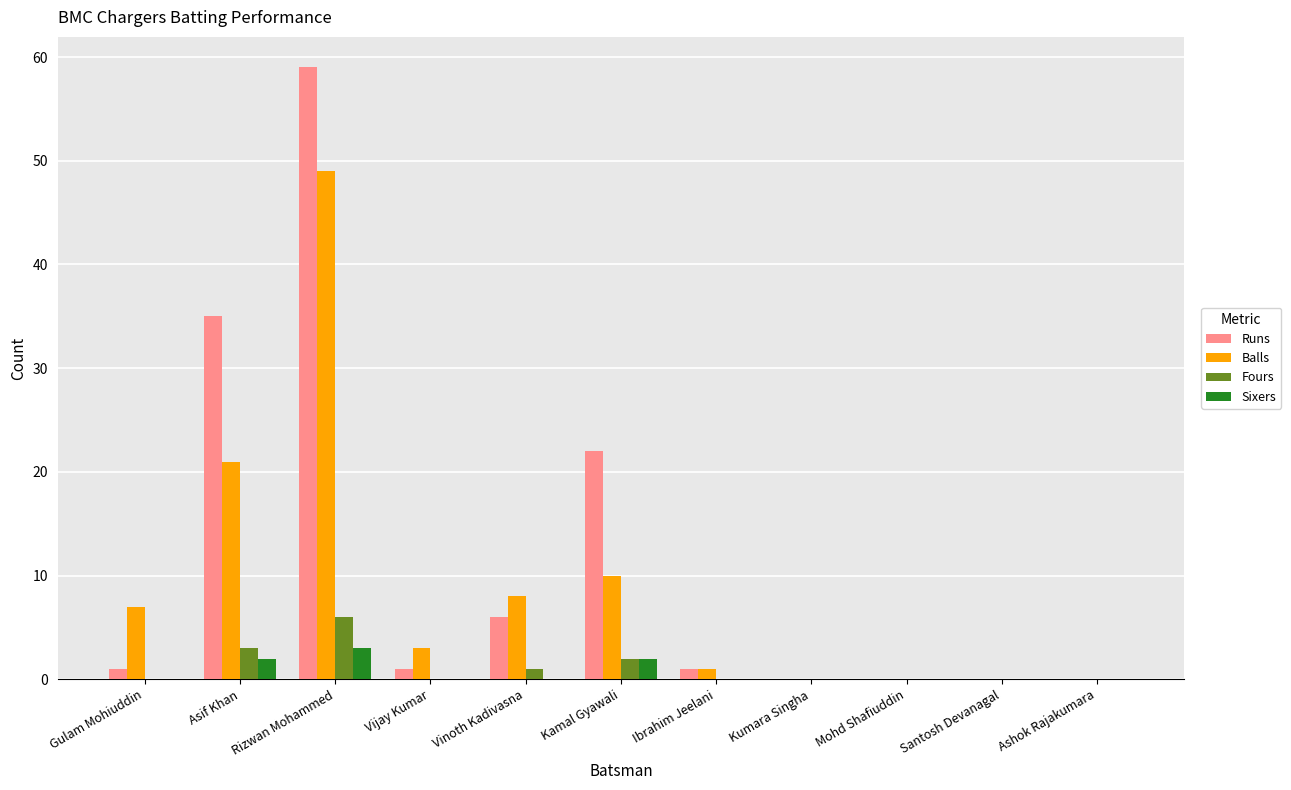

At which category is the sum across all series the highest?

Rizwan Mohammed